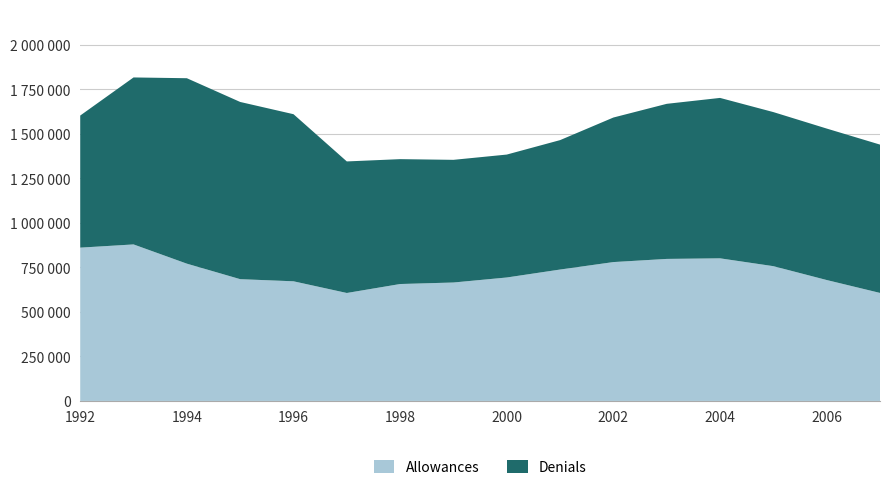

Reading left to right, transcribe all the data shown in this chart.

Denials: 1992=741839	1993=937757	1994=1041432	1995=995185	1996=938407	1997=738808	1998=701331	1999=688922	2000=690333	2001=726852	2002=811834	2003=870938	2004=900863	2005=865306	2006=850664	2007=833037
Allowances: 1992=860875	1993=878932	1994=770905	1995=683850	1996=671900	1997=606224	1998=656567	1999=665071	2000=693252	2001=737891	2002=779828	2003=797581	2004=800886	2005=756816	2006=679019	2007=606558